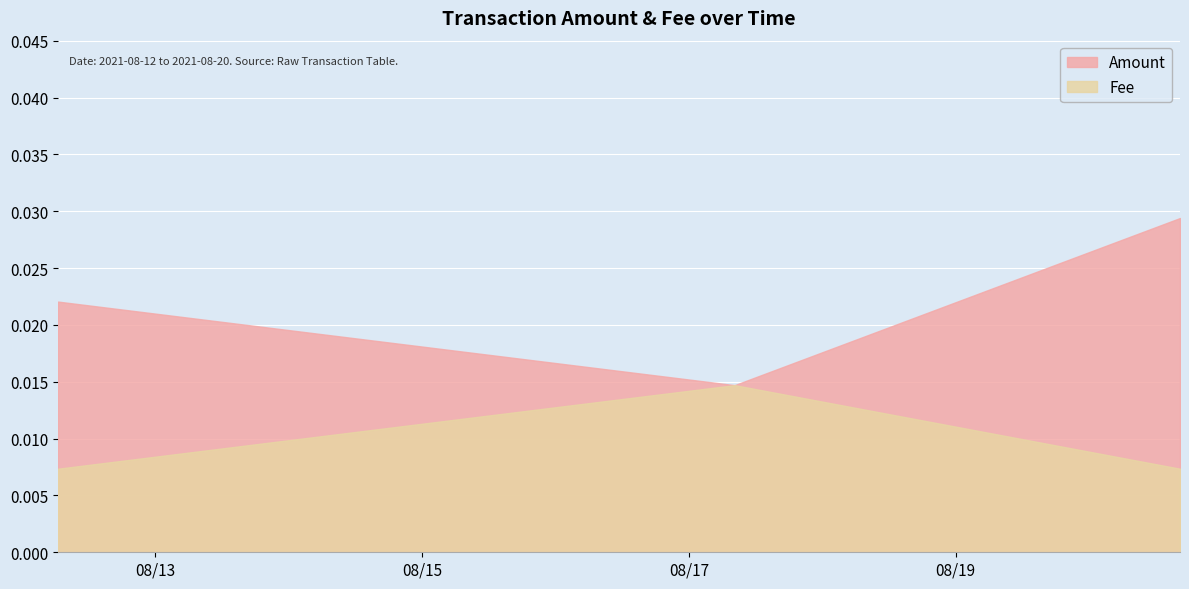

Which series changed the most between 2021-08-17 08:14:15 and 2021-08-20 16:23:39?

Amount